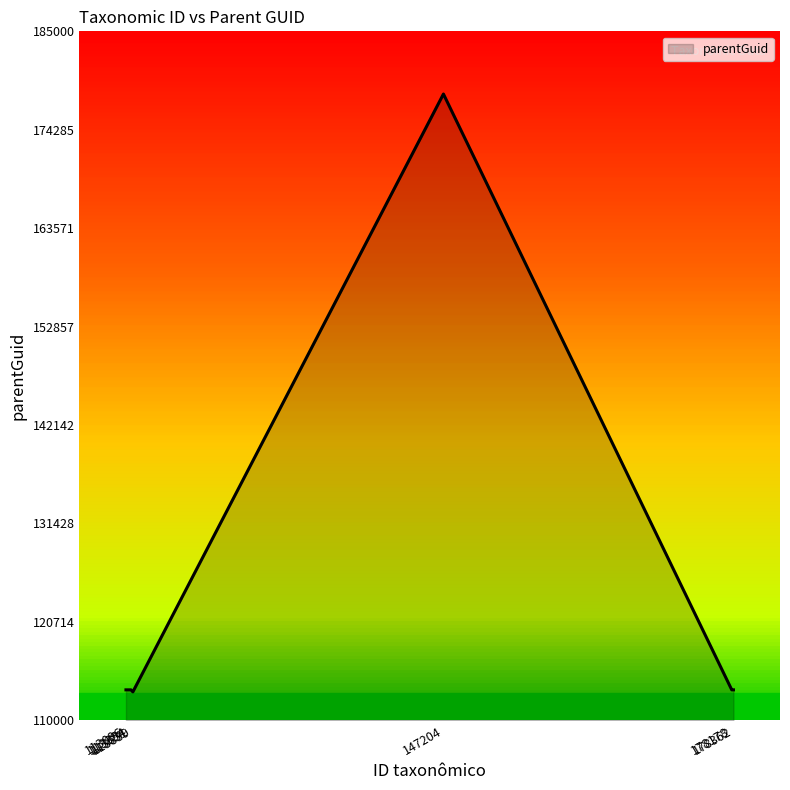

What is the average value?

122552